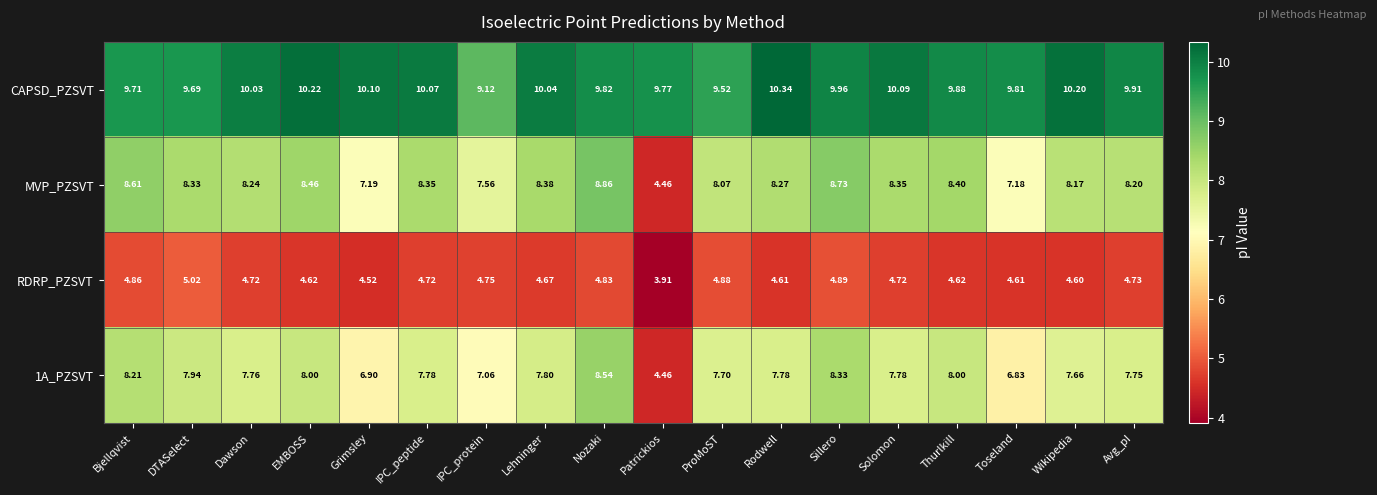

At ProMoST, list the series in order from largest to smallest.

CAPSD_PZSVT, MVP_PZSVT, 1A_PZSVT, RDRP_PZSVT